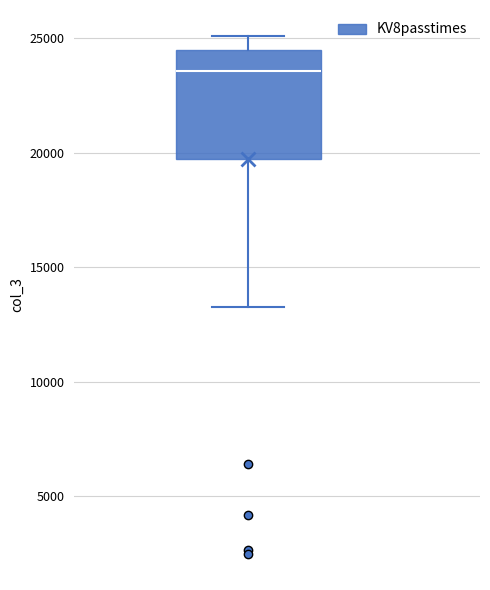

Read this box plot against the y-axis: the position of the median line, the range covered by the box, and the ends of both whiskers. The values are not printed on the chart, so give them approximately, as read against the axis.

median 23500, box 19500 to 24500, whiskers 13500 to 25000